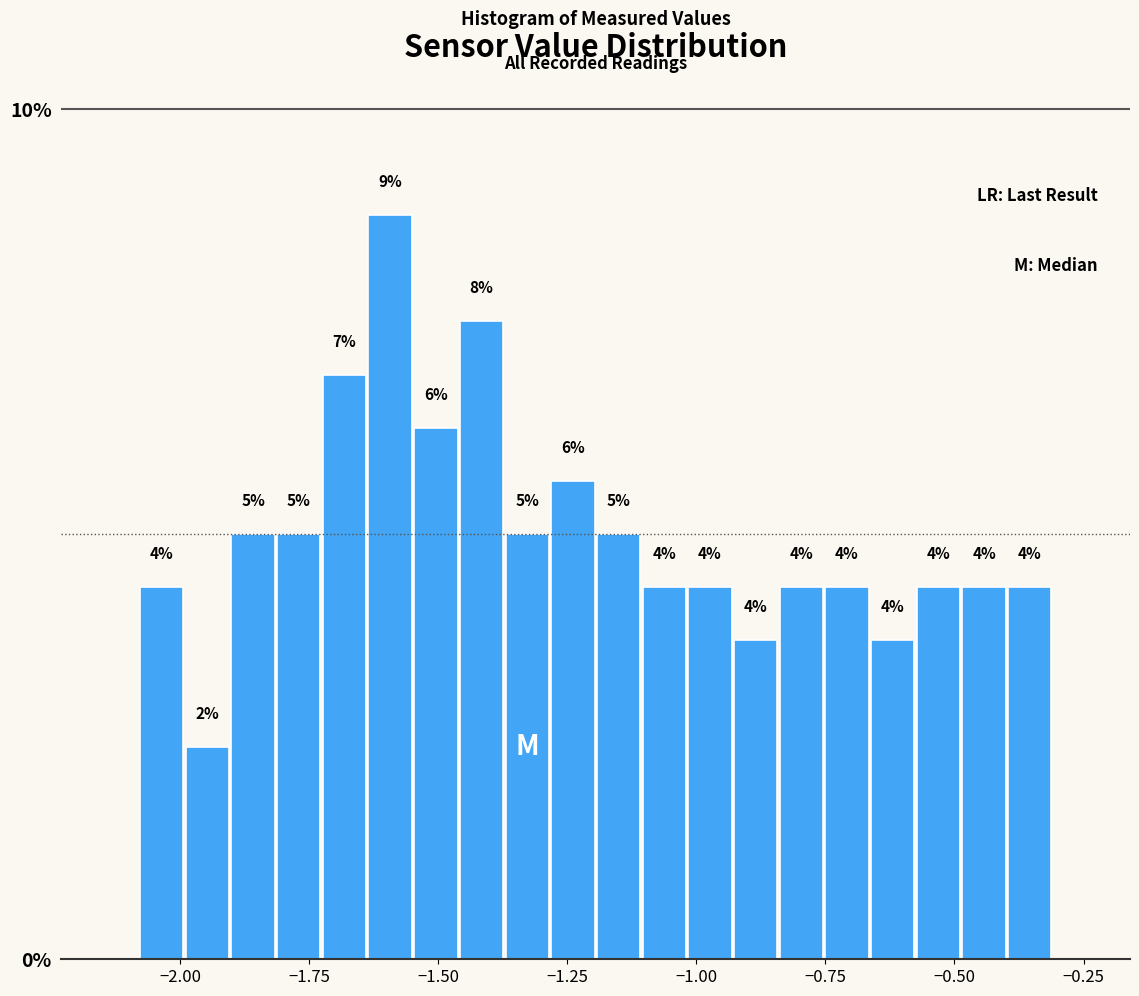

Around what value on the x-axis is the tallest bar? Give the approximate position of its centre, as read against the axis.

-1.60